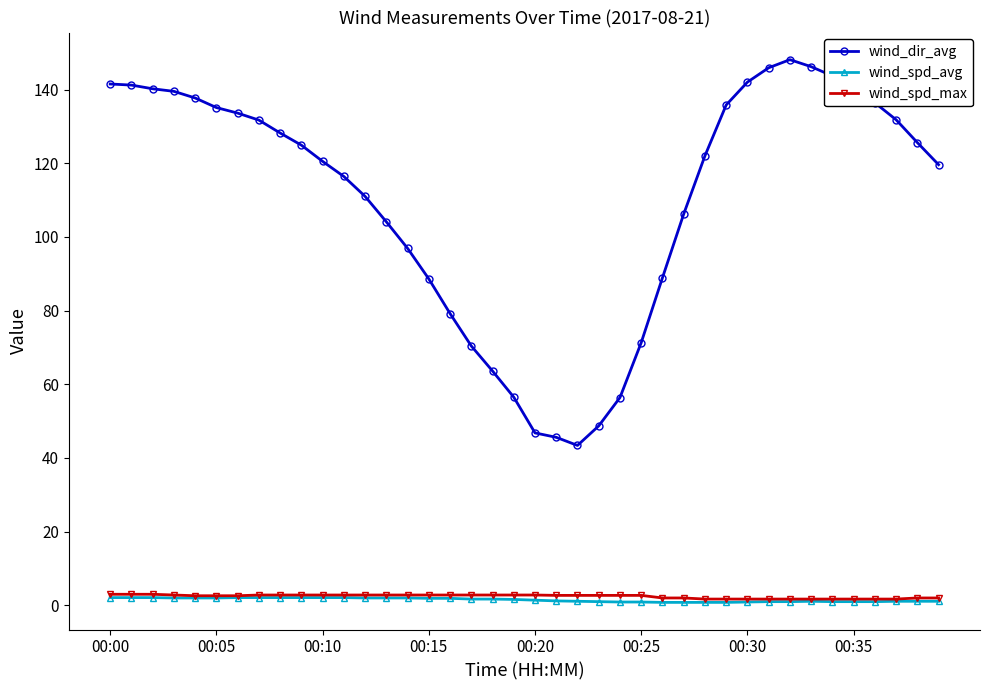

What are all the series names shown in the legend?

wind_dir_avg, wind_spd_avg, wind_spd_max